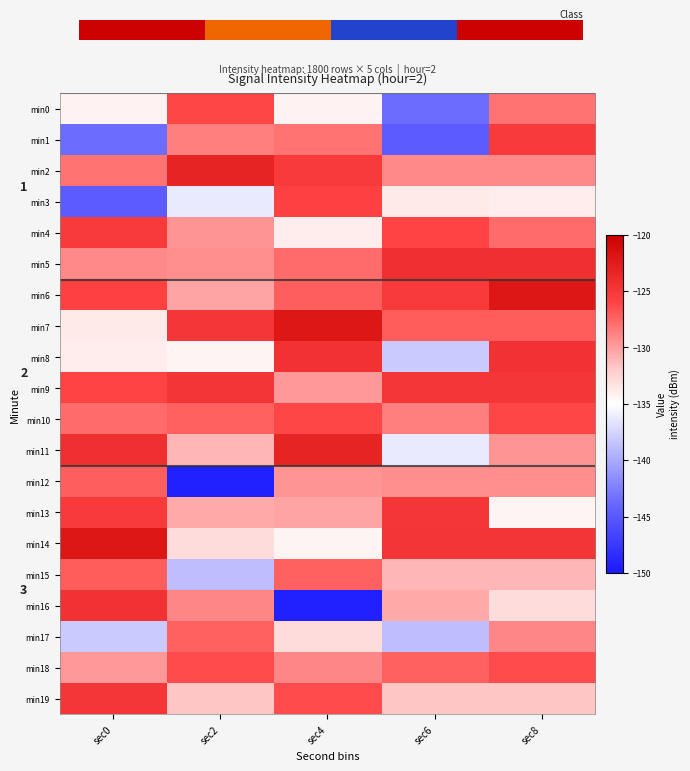

What is the total value across all series at sec8?

-2562.1